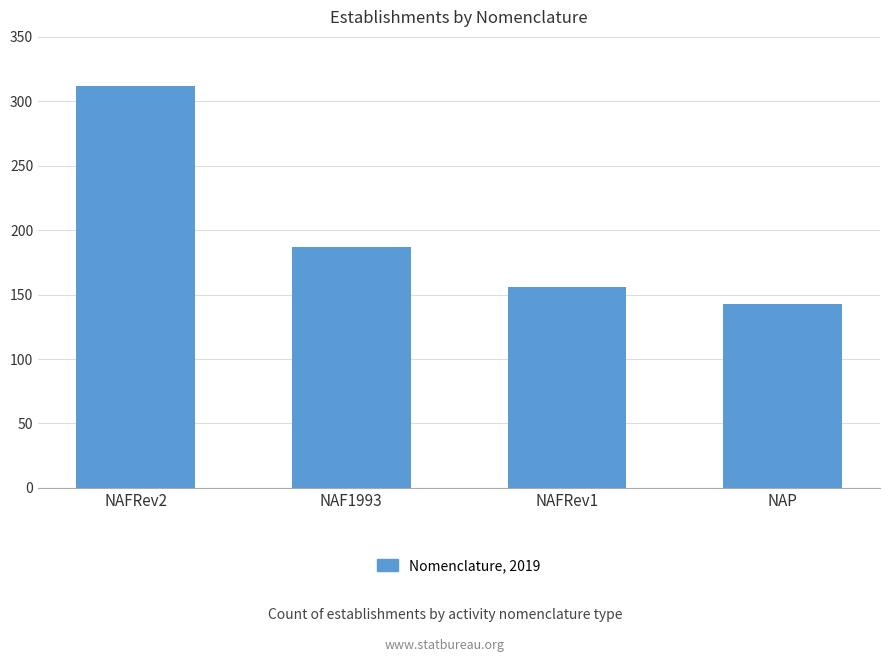

What value does the data have at NAP?

143